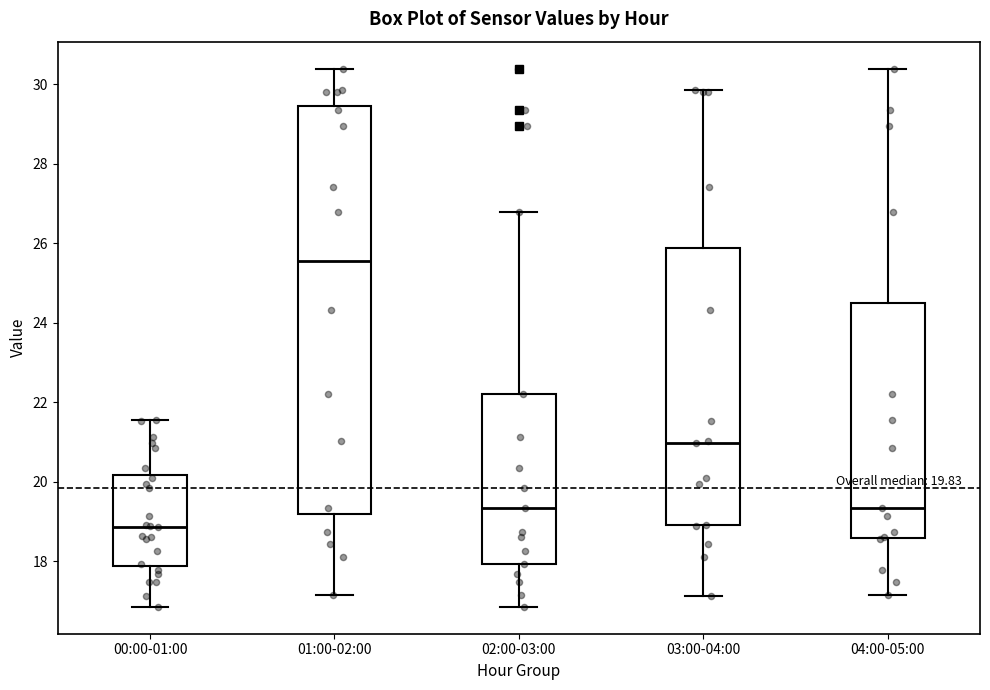

Comparing the boxes themselves (not the whiskers), which one is the tallest?

01:00-02:00